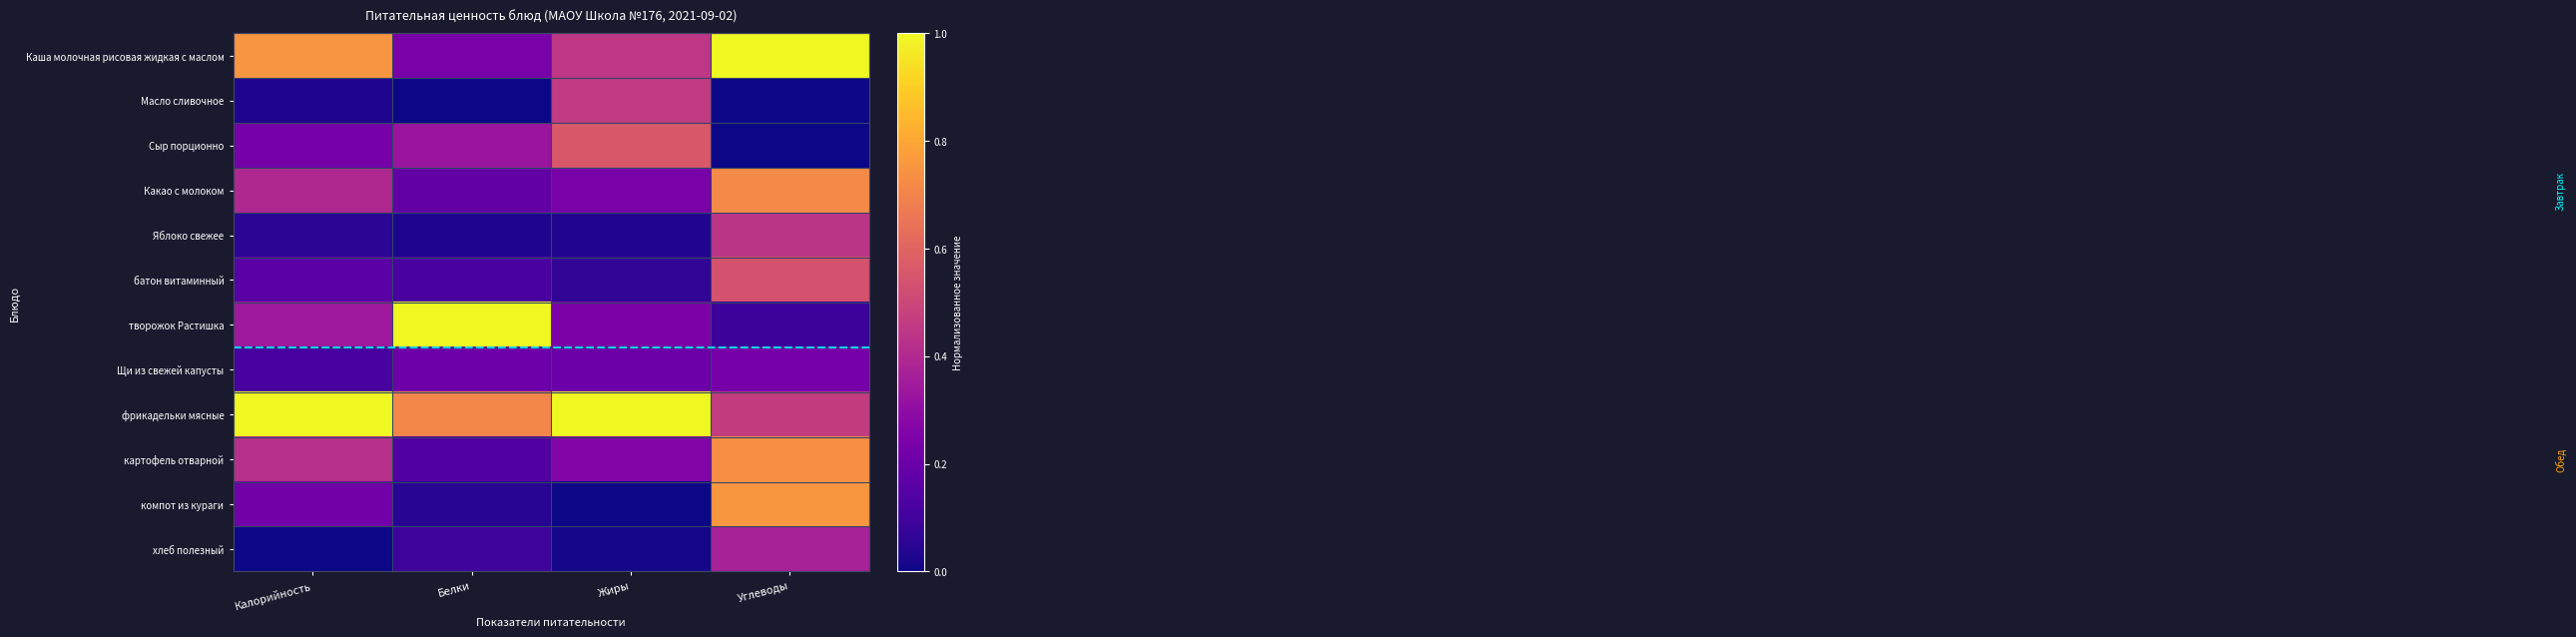

Reading right to left, list all the values displayed in this chart.

Каша молочная рисовая жидкая с маслом: Углеводы=1.0	Жиры=0.4	Белки=0.2	Калорийность=0.8
Масло сливочное: Углеводы=0.0	Жиры=0.5	Белки=0.0	Калорийность=0.0
Сыр порционно: Углеводы=0.0	Жиры=0.6	Белки=0.3	Калорийность=0.2
Какао с молоком: Углеводы=0.7	Жиры=0.2	Белки=0.2	Калорийность=0.4
Яблоко свежее: Углеводы=0.4	Жиры=0.0	Белки=0.0	Калорийность=0.1
батон витаминный: Углеводы=0.5	Жиры=0.1	Белки=0.1	Калорийность=0.2
творожок Растишка: Углеводы=0.1	Жиры=0.2	Белки=1.0	Калорийность=0.3
Щи из свежей капусты: Углеводы=0.2	Жиры=0.2	Белки=0.2	Калорийность=0.1
фрикадельки мясные: Углеводы=0.5	Жиры=1.0	Белки=0.7	Калорийность=1.0
картофель отварной: Углеводы=0.7	Жиры=0.3	Белки=0.1	Калорийность=0.4
компот из кураги: Углеводы=0.8	Жиры=0.0	Белки=0.0	Калорийность=0.2
хлеб полезный: Углеводы=0.4	Жиры=0.0	Белки=0.1	Калорийность=0.0